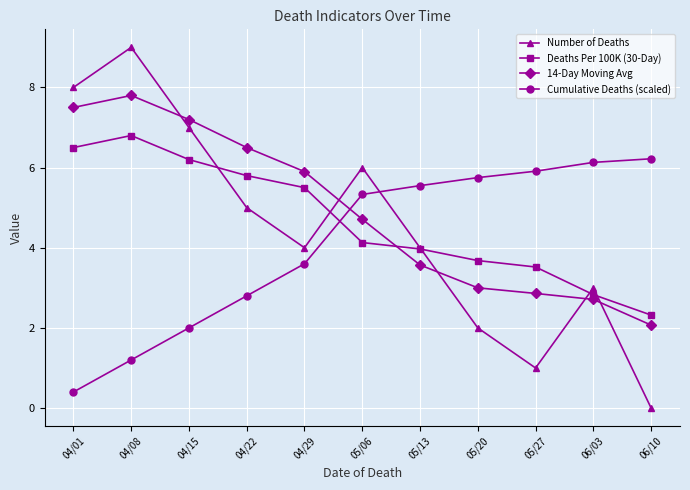

What position from the left is 04/15?

3